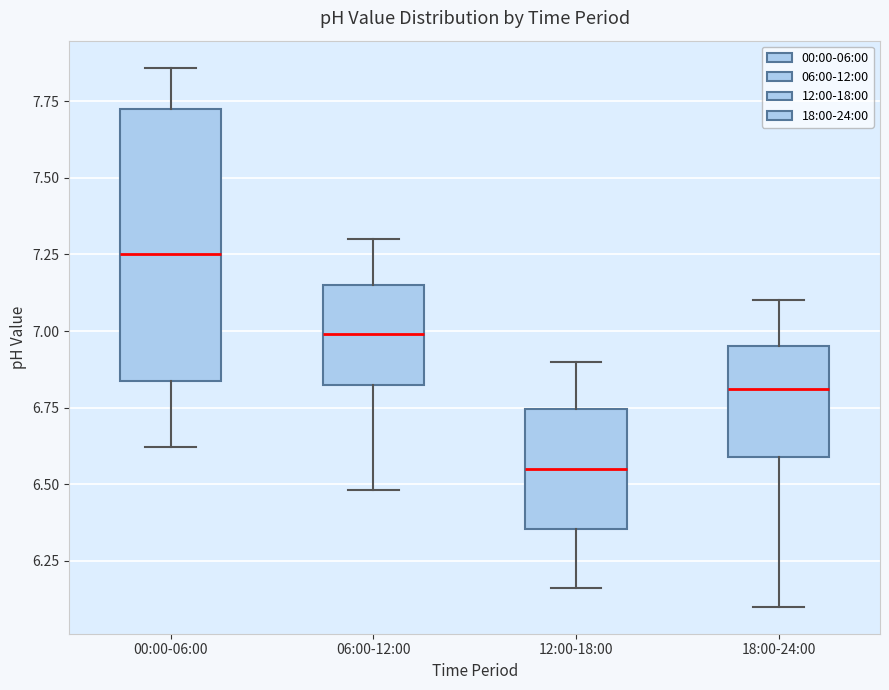

Reading left to right, read every box against the y-axis: the position of its median line, the range the box covers, and the ends of its whiskers. The values are not printed on the chart, so give them approximately, as read against the axis.

00:00-06:00: median 7.25, box 6.85 to 7.75, whiskers 6.60 to 7.85
06:00-12:00: median 7.00, box 6.80 to 7.15, whiskers 6.50 to 7.30
12:00-18:00: median 6.55, box 6.35 to 6.75, whiskers 6.15 to 6.90
18:00-24:00: median 6.80, box 6.60 to 6.95, whiskers 6.10 to 7.10